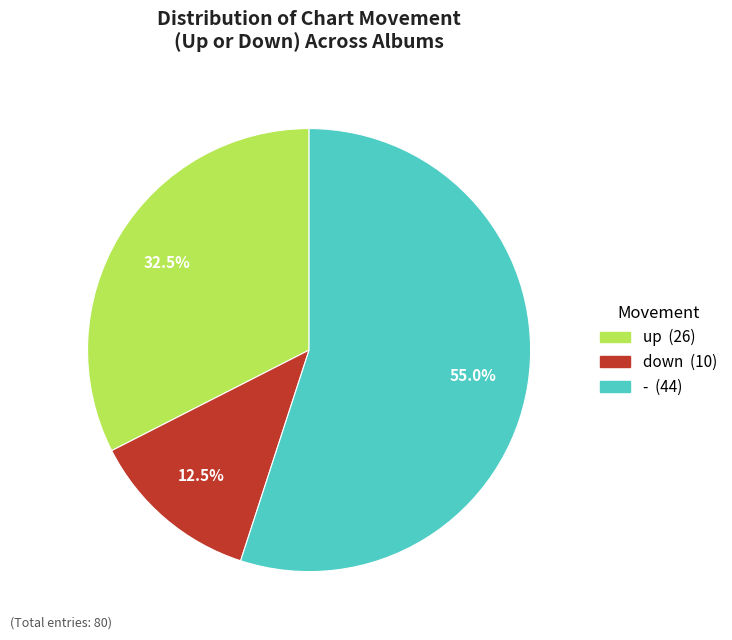

To the nearest percent, what is the difference between the largest and smallest slice percentages?

42%